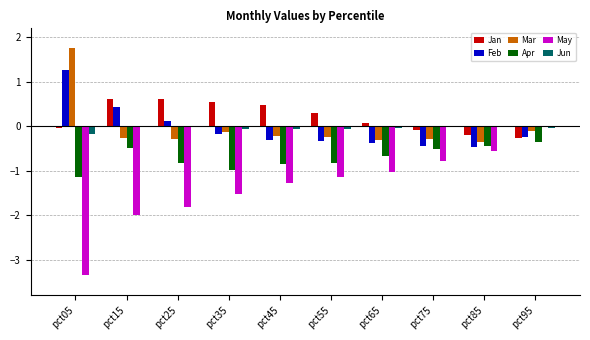

Are the bars grouped side by side (vs. stacked)?

Yes